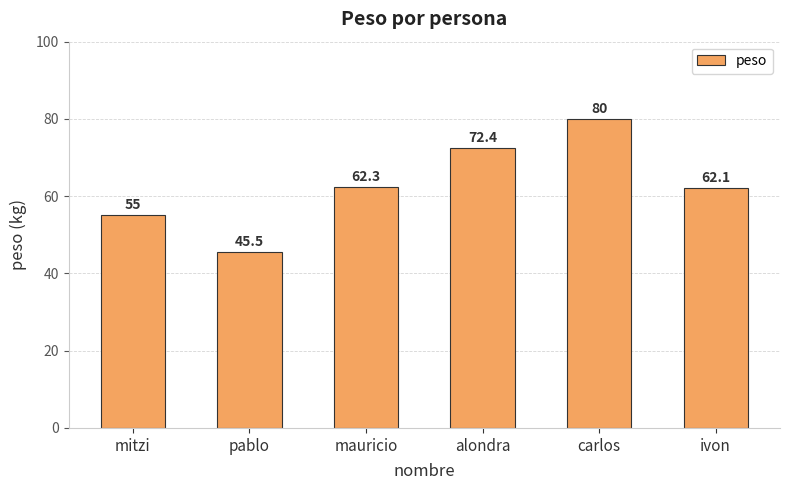

What position from the left is pablo?

2